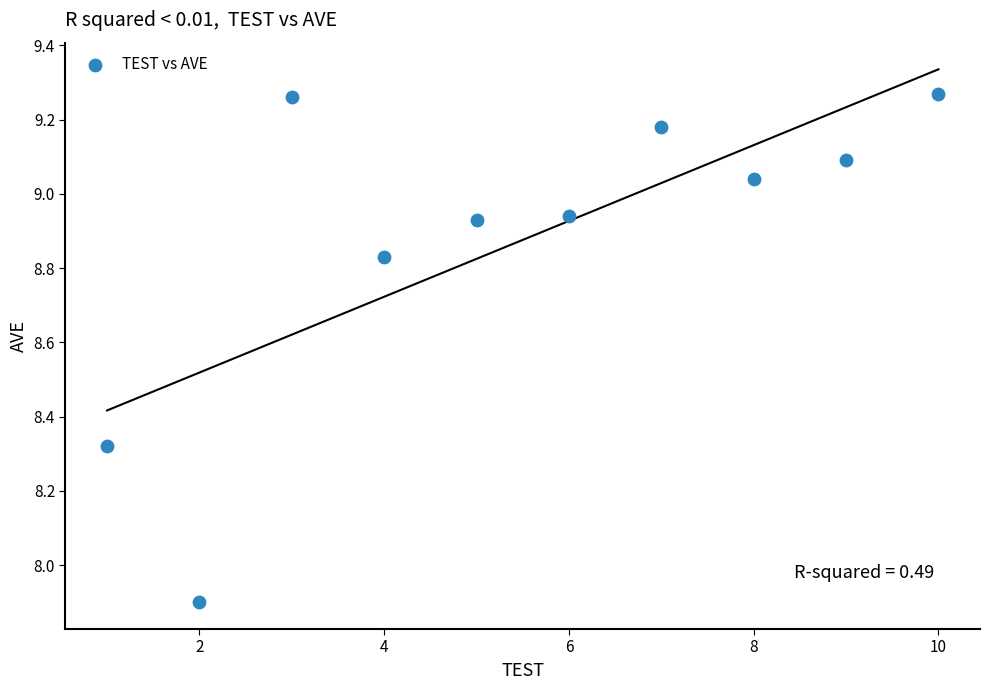

What is the average X value?

5.5